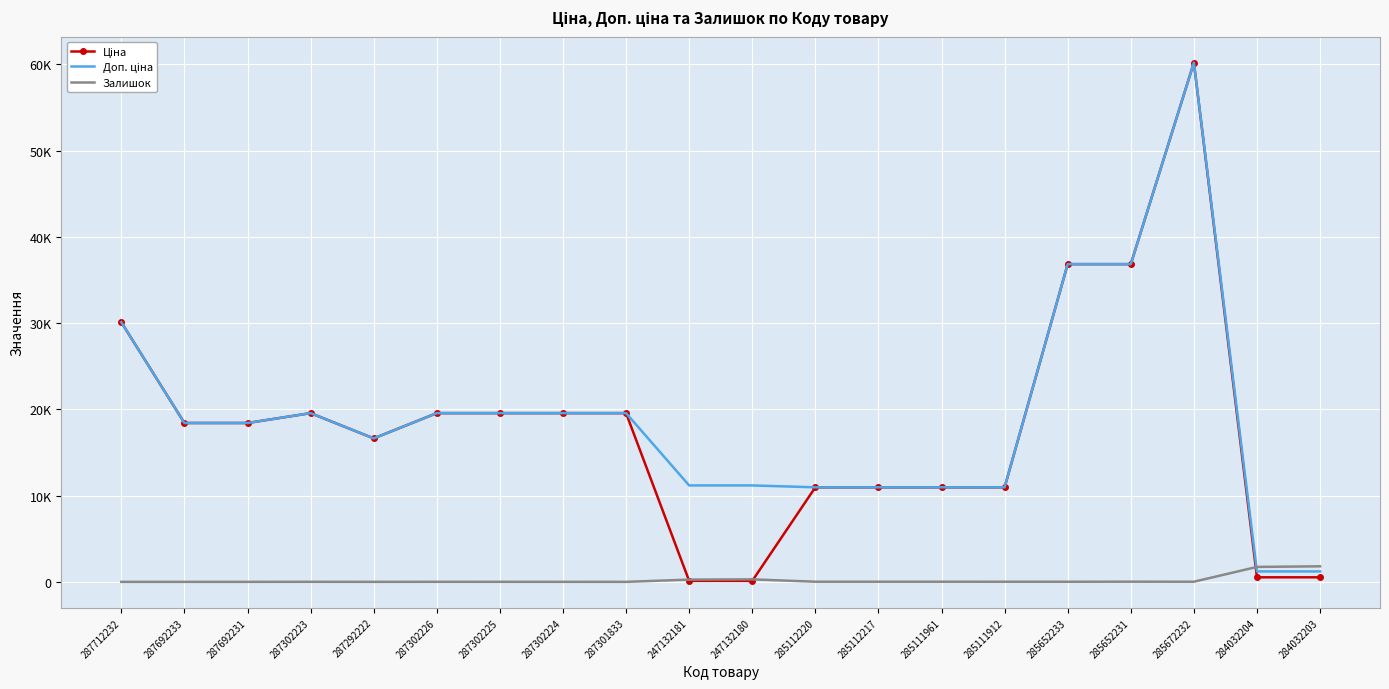

Reading left to right, what are all the values shown in this chart?

Ціна: 287712232=30102.8	287692233=18420.9	287692231=18420.9	287302223=19564.9	287292222=16636.8	287302226=19564.9	287302225=19564.9	287302224=19564.9	287301833=19564.9	247132181=111.8	247132180=111.8	285112220=10964.4	285112217=10964.4	285111961=10964.4	285111912=10964.4	285652233=36841.8	285652231=36841.8	285672232=60205.6	284032204=528.2	284032203=528.2
Доп. ціна: 287712232=30102.8	287692233=18420.9	287692231=18420.9	287302223=19564.9	287292222=16636.8	287302226=19564.9	287302225=19564.9	287302224=19564.9	287301833=19564.9	247132181=11182.0	247132180=11182.0	285112220=10964.4	285112217=10964.4	285111961=10964.4	285111912=10964.4	285652233=36841.8	285652231=36841.8	285672232=60205.6	284032204=1210.7	284032203=1210.7
Залишок: 287712232=0.0	287692233=0.0	287692231=0.0	287302223=7.0	287292222=1.0	287302226=7.0	287302225=5.0	287302224=3.0	287301833=0.0	247132181=260.0	247132180=290.0	285112220=17.0	285112217=17.0	285111961=17.0	285111912=15.0	285652233=14.0	285652231=23.0	285672232=16.0	284032204=1734.0	284032203=1804.0